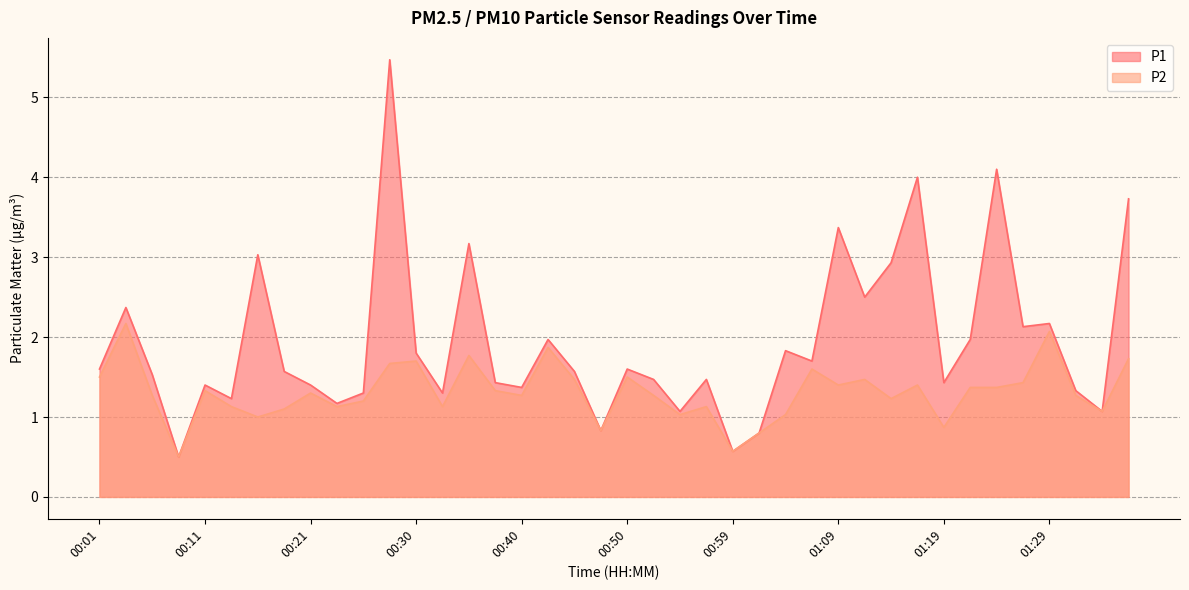

What is the sum of the P1 values at 01:14 and 00:50?

4.5